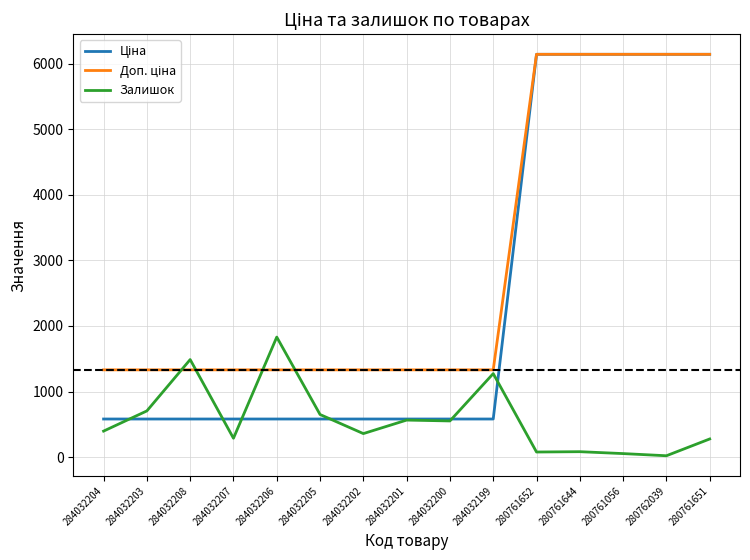

What is the highest value of the Залишок series?

1830.0